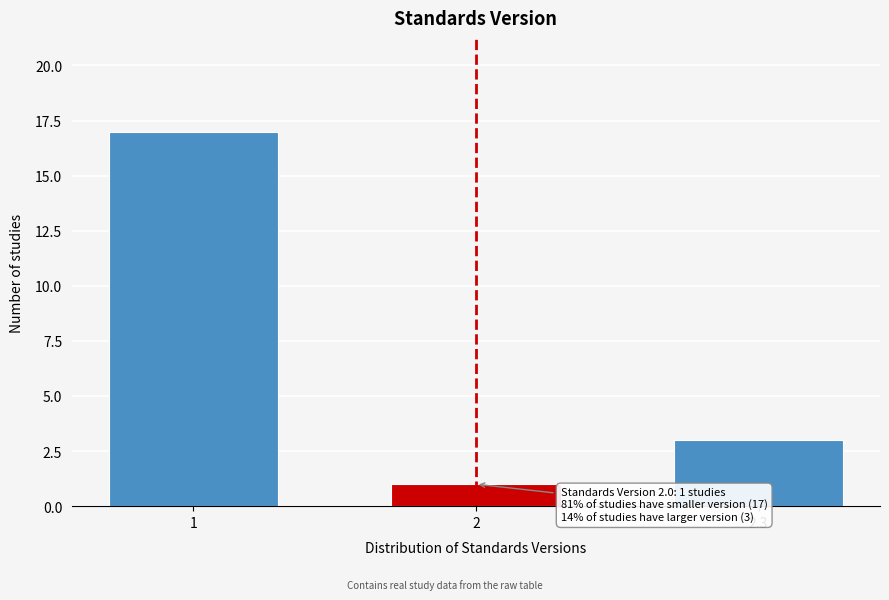

Reading right to left, what are all the values shown in this chart?

2.3=3	2=1	1=17